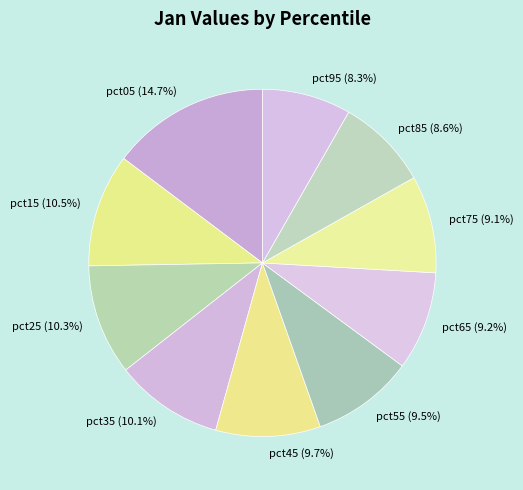

Does pct85 represent more than half of the total?

No